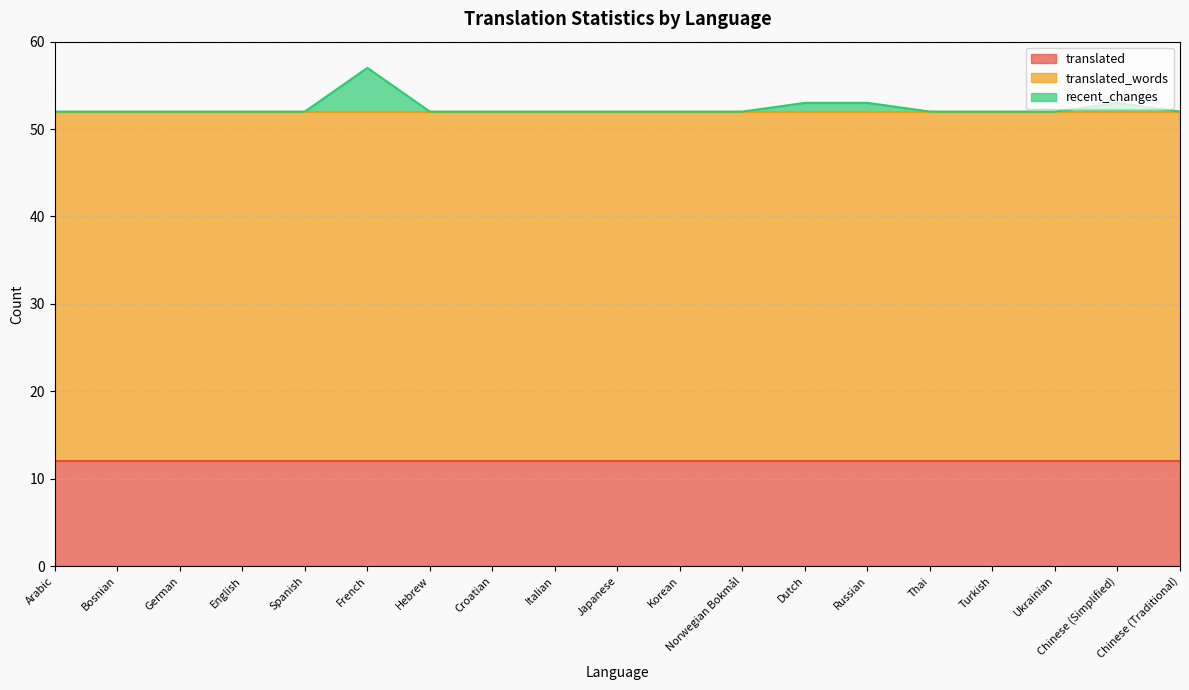

What is the label of the 7th point from the left?

Hebrew